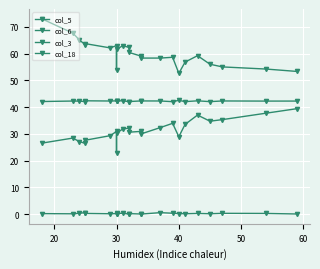

Rank the series by their average value, from lowest to highest.

col_18, col_6, col_3, col_5